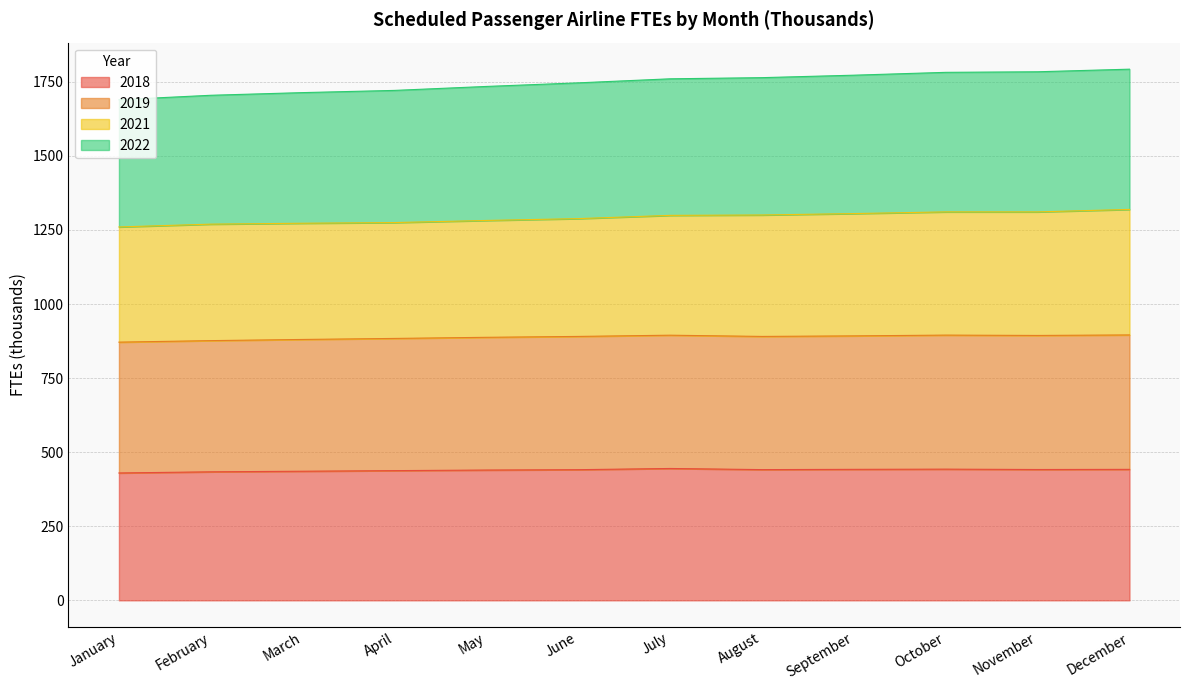

True or false: 2022 and 2019 cross at least once.

False